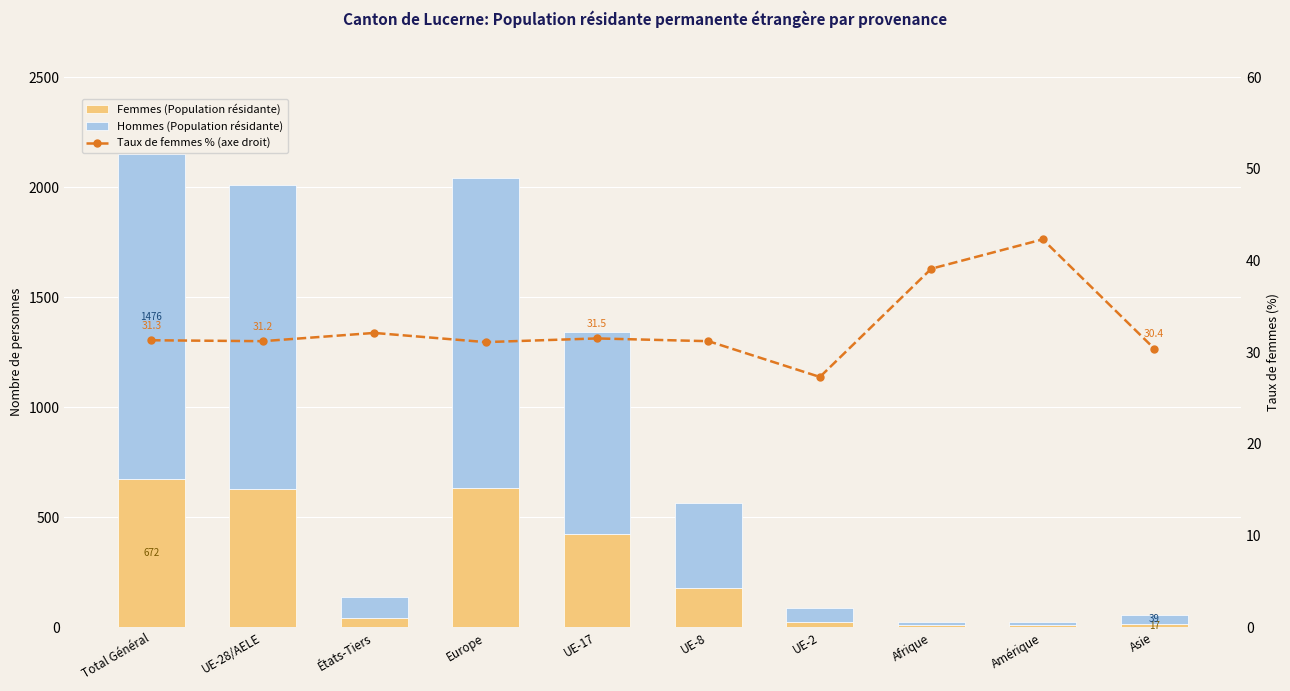

What is the value of the Hommes (Population résidante) bar at the 8th from the left?

14.0